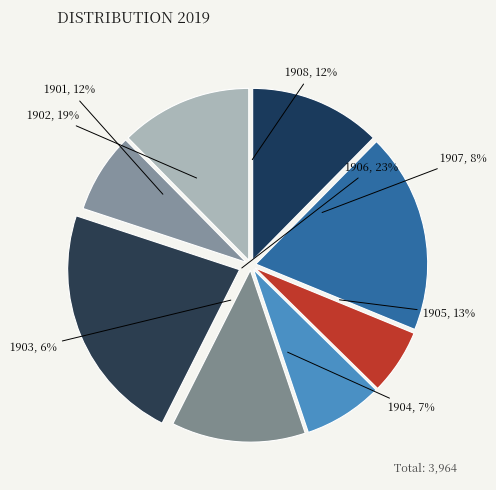

How much of the chart is everything except 1906?

77.4%